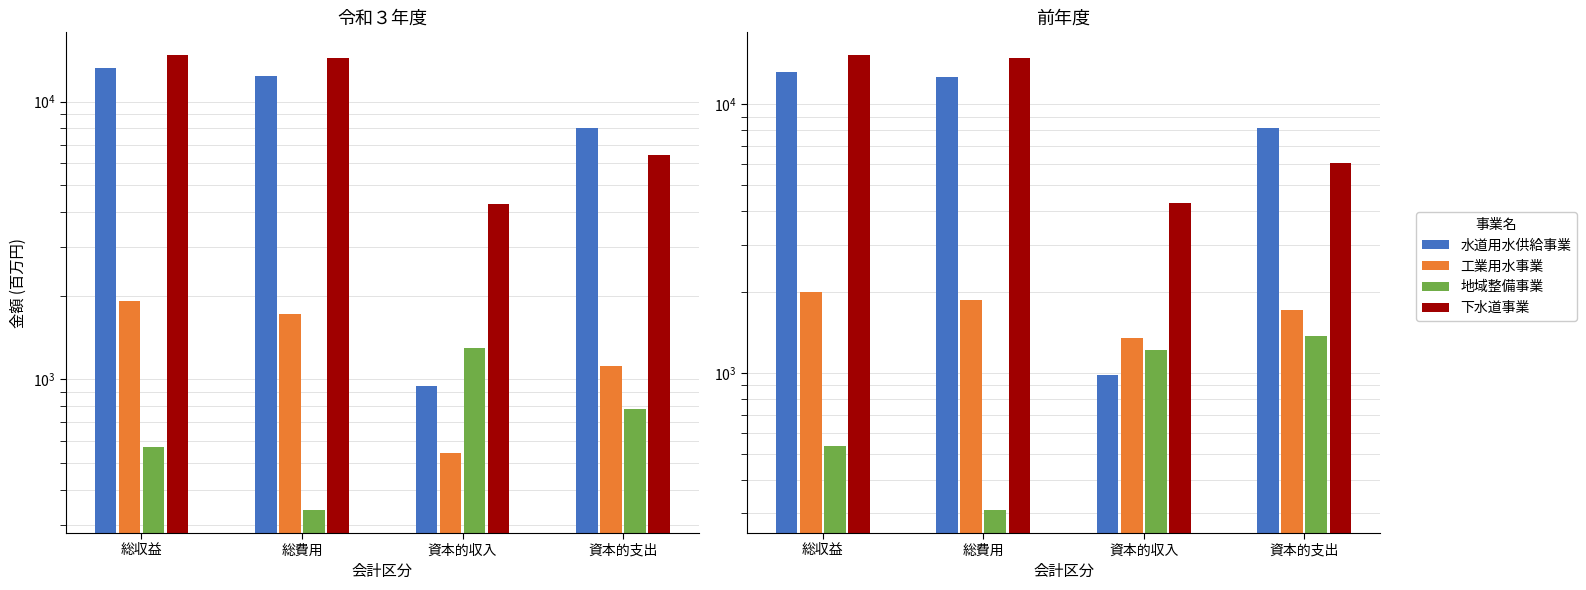

What is the sum of all 下水道事業 values?

40503